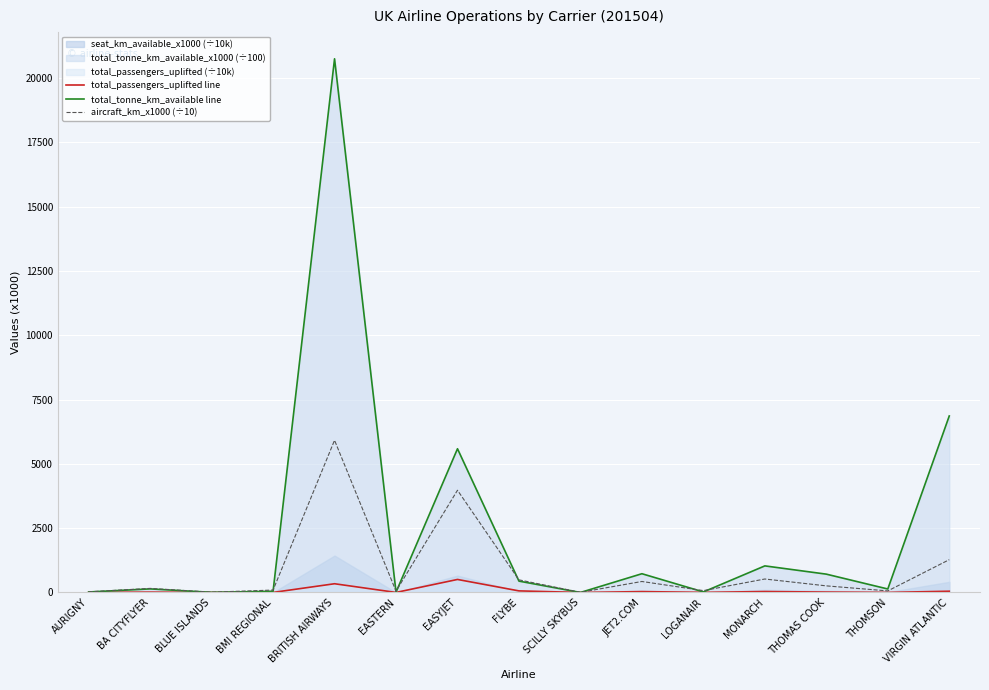

What is the label of the 11th point from the left?

LOGANAIR